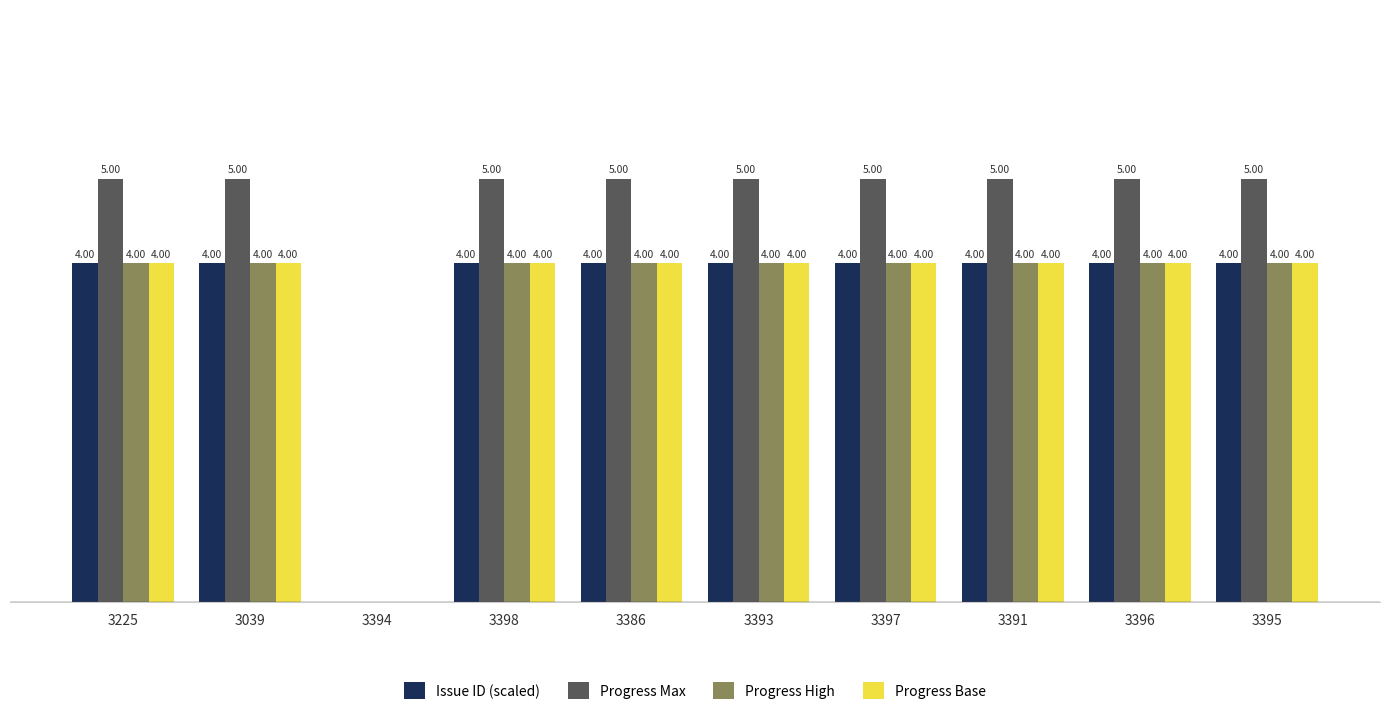

Which series has the largest total across all categories?

Progress Max